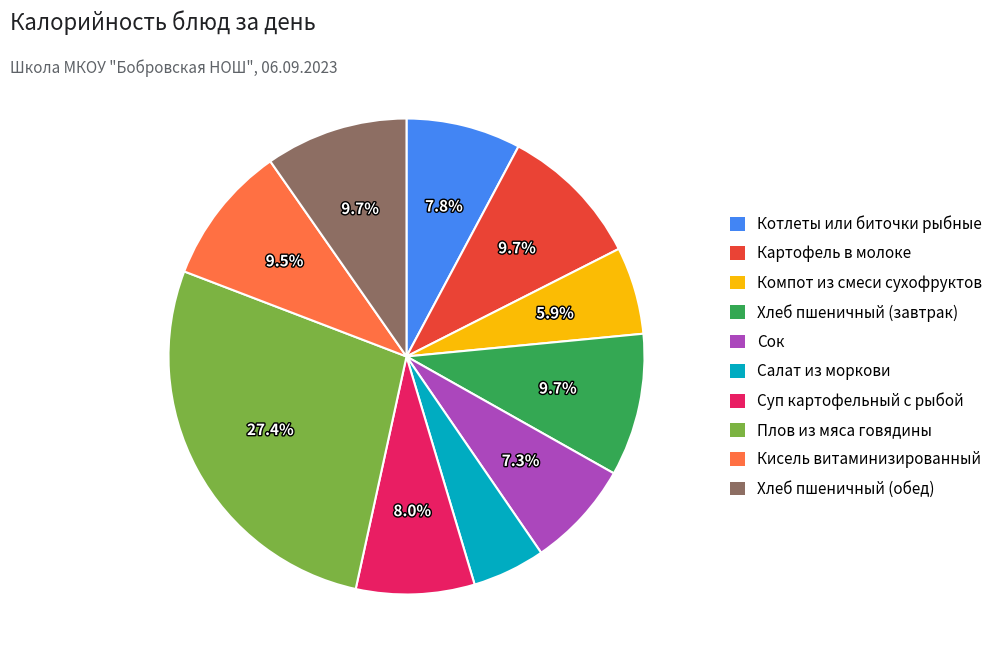

What portion of the pie excludes Котлеты или биточки рыбные?

92.2%